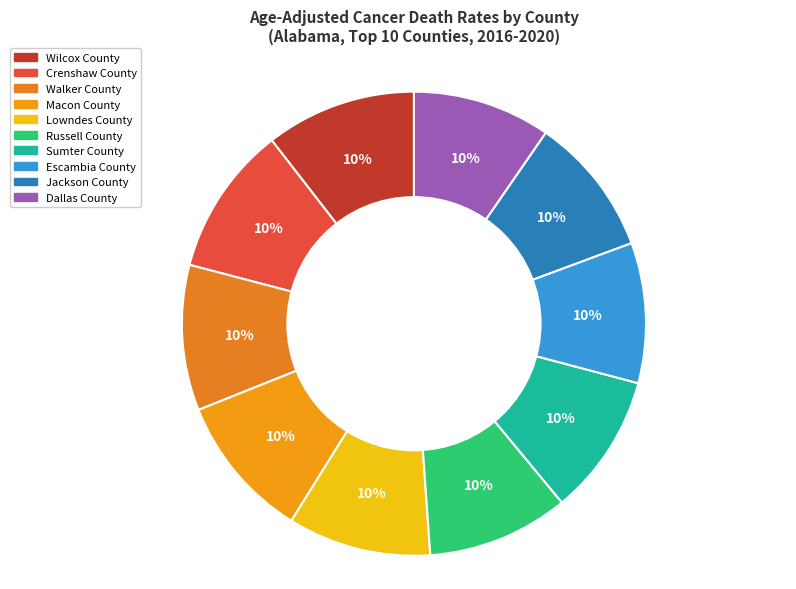

How many segments does this pie chart have?

10